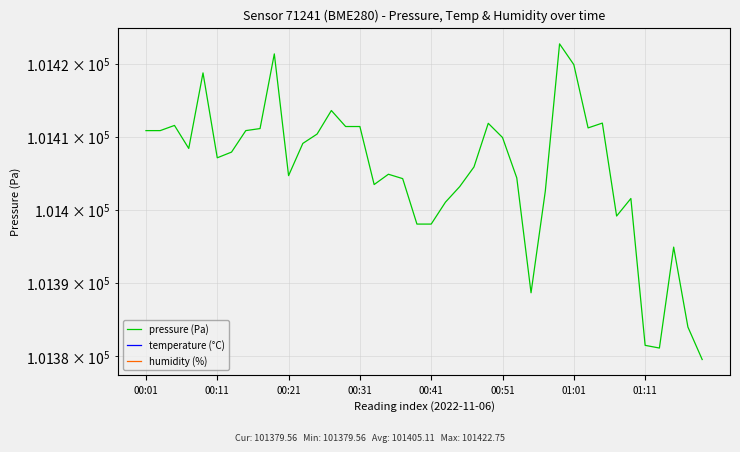

Is the value of pressure (Pa) at 36 greater than the value of humidity (%) at 00:51?

Yes